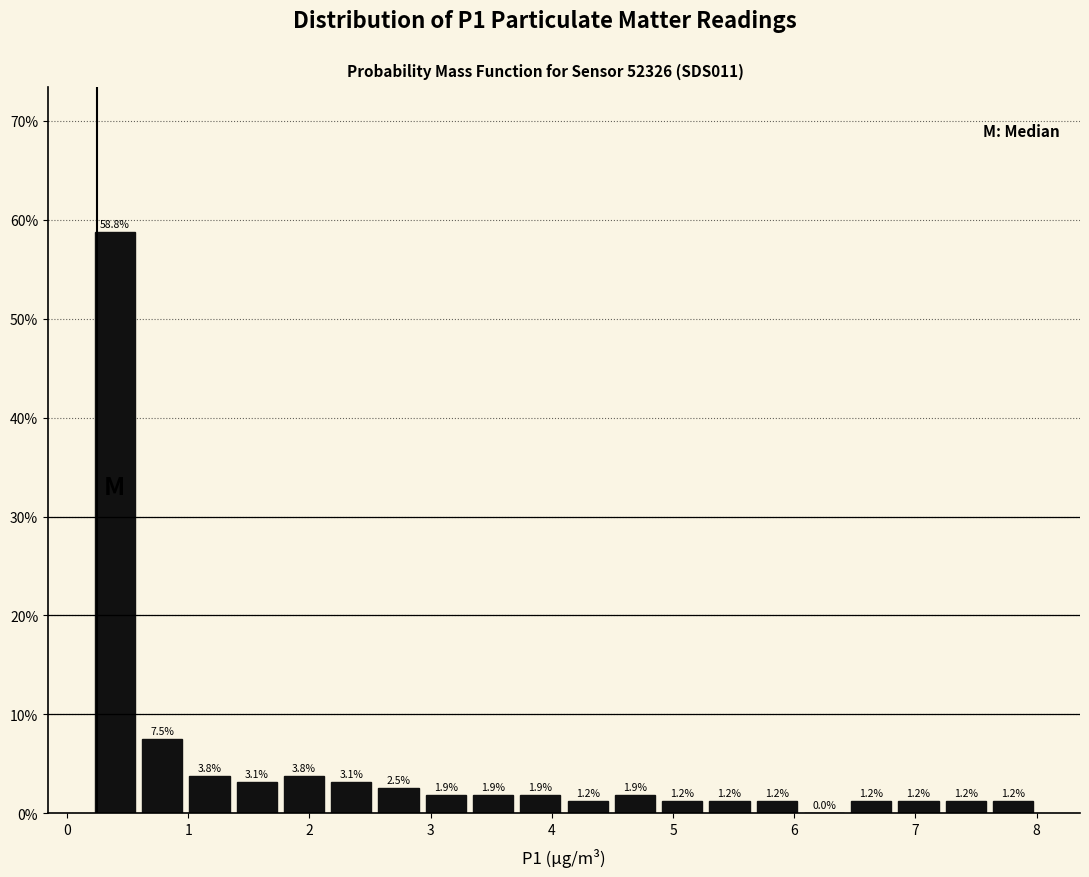

Around what value on the x-axis is the tallest bar? Give the approximate position of its centre, as read against the axis.

0.4